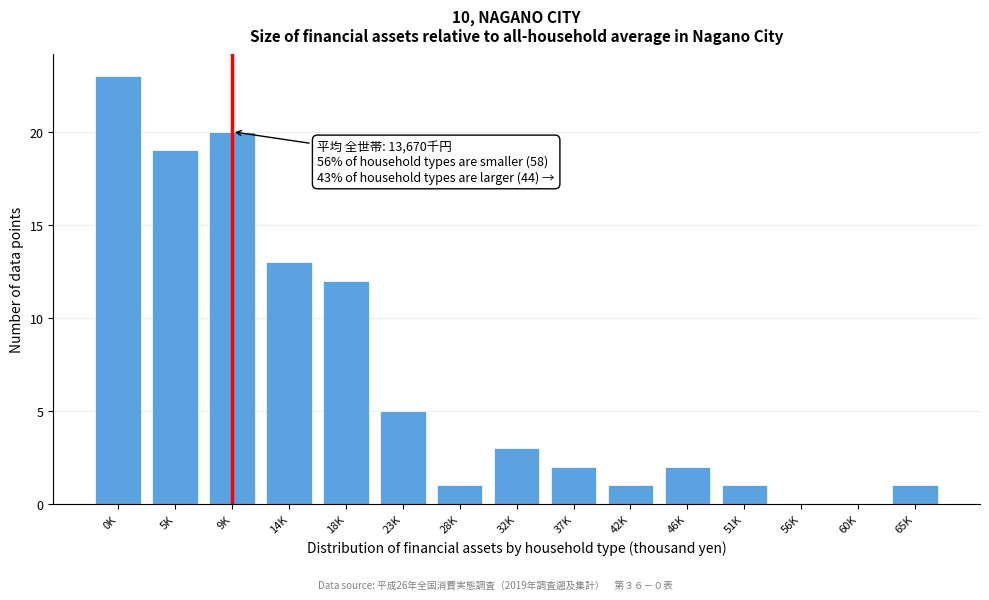

Reading left to right, what are all the values shown in this chart?

0K=23	5K=19	9K=20	14K=13	18K=12	23K=5	28K=1	32K=3	37K=2	42K=1	46K=2	51K=1	56K=0	60K=0	65K=1